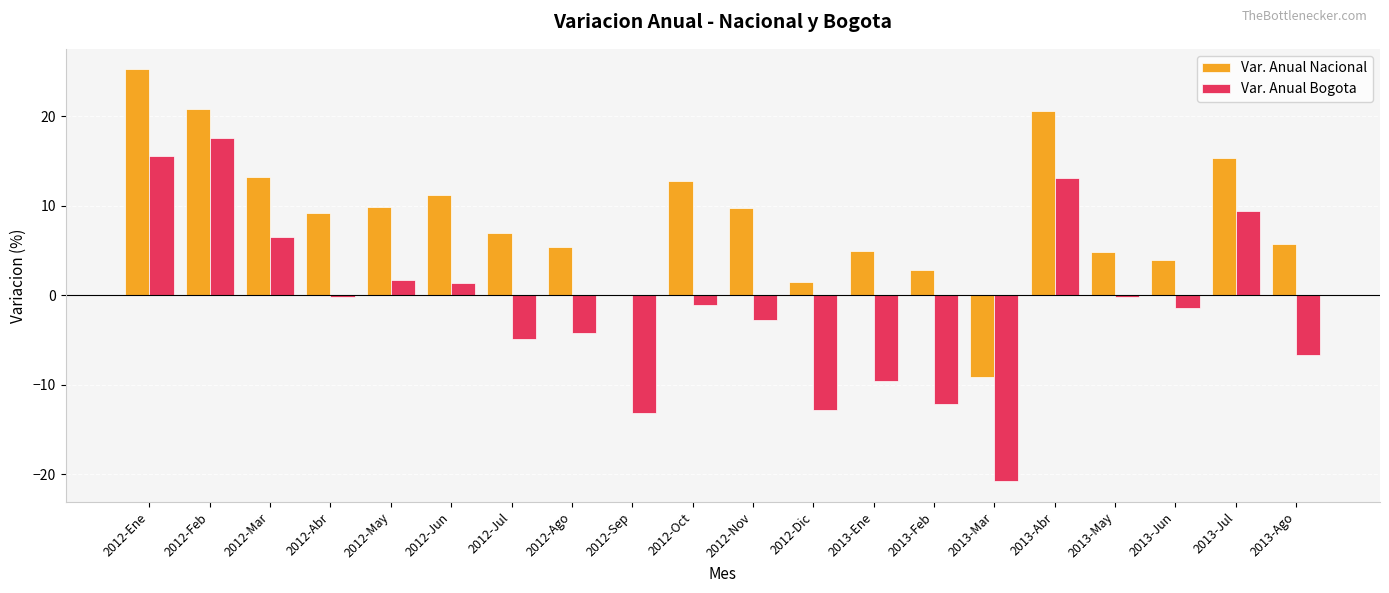

Which label corresponds to the largest value in the chart?

2012-Ene